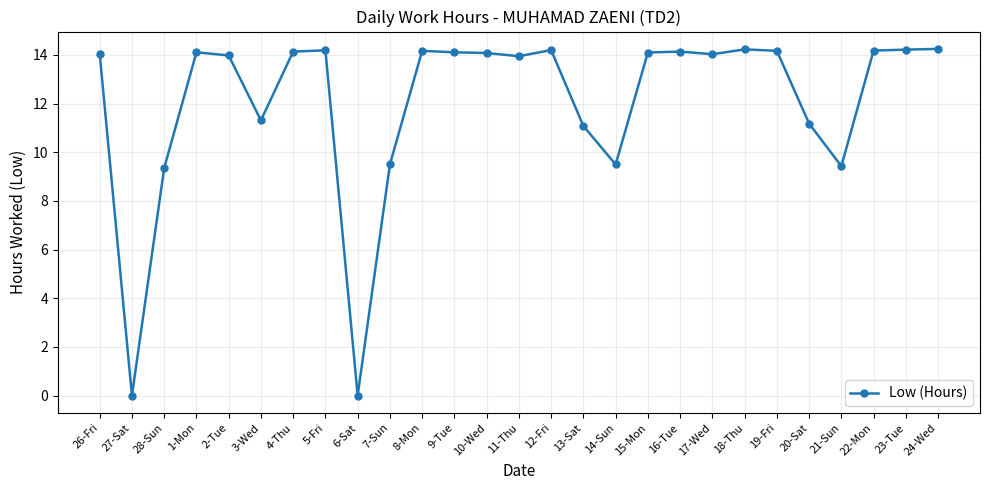

What is the difference between the values at 2-Tue and 20-Sat?

2.8